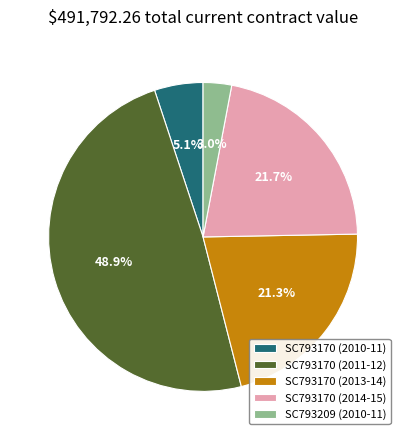

Combined, do SC793170 (2011-12) and SC793170 (2014-15) account for over 50%?

Yes